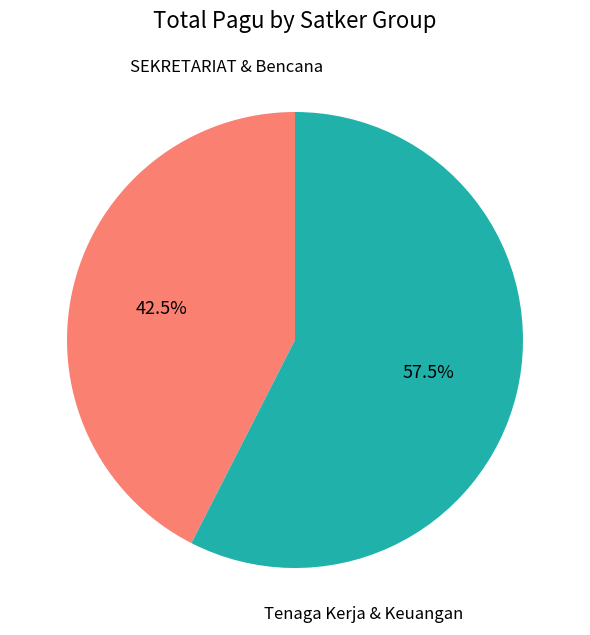

Is there any slice that represents more than half of the pie?

Yes